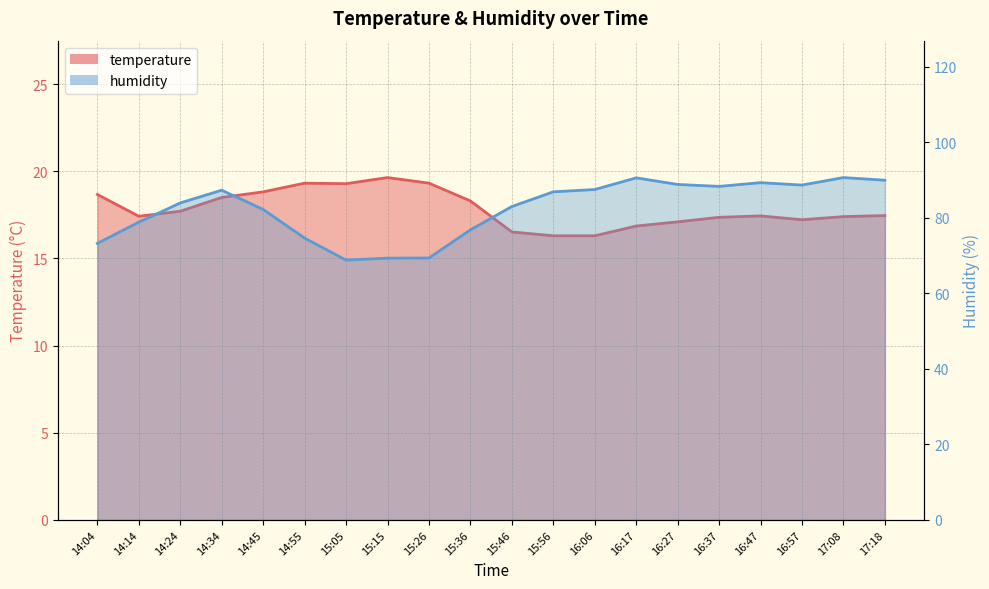

What position from the left is 15:56?

12